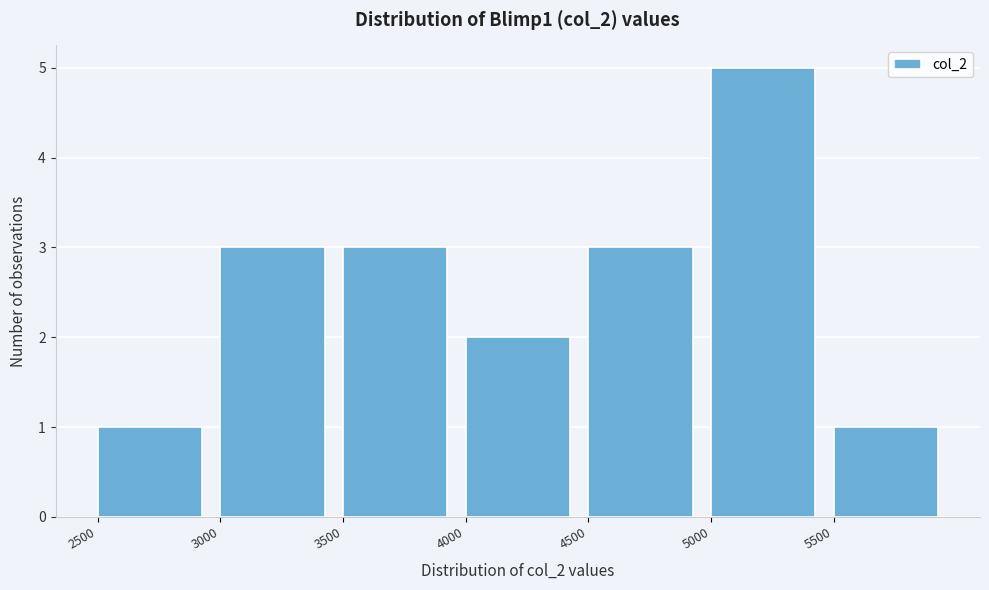

Which range on the x-axis has the tallest bar?

5000 to 5500